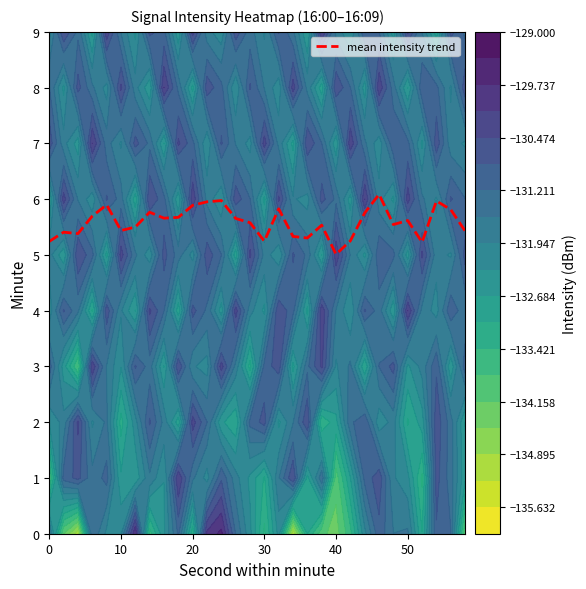

True or false: mean intensity trend has a value of 9.0 at 10.

False